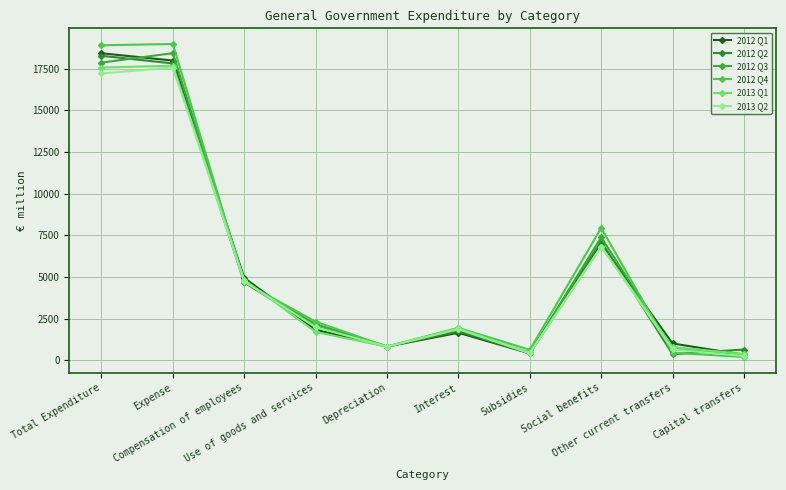

What is the total value across all series at Depreciation?

4934